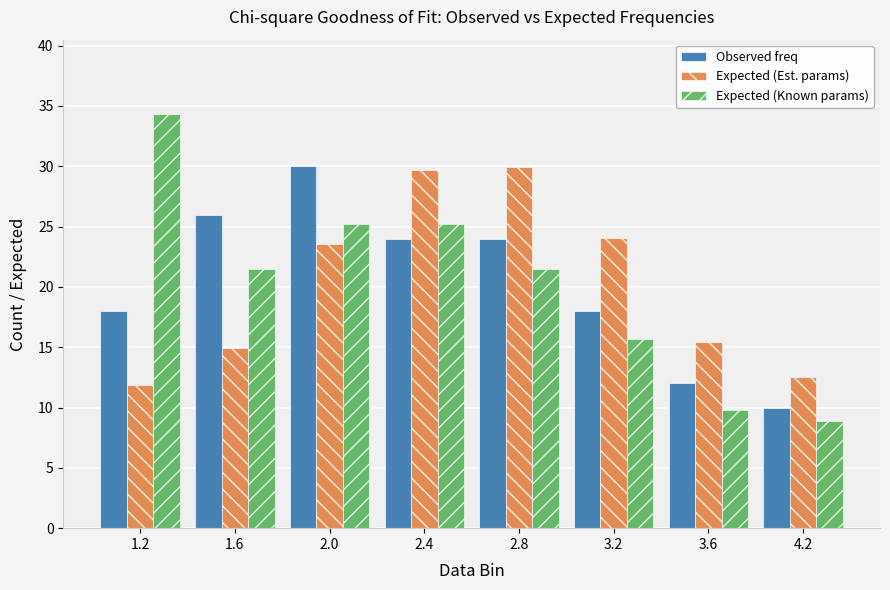

What is the sum of the Expected (Known params) values at 3.2 and 2.4?

40.9